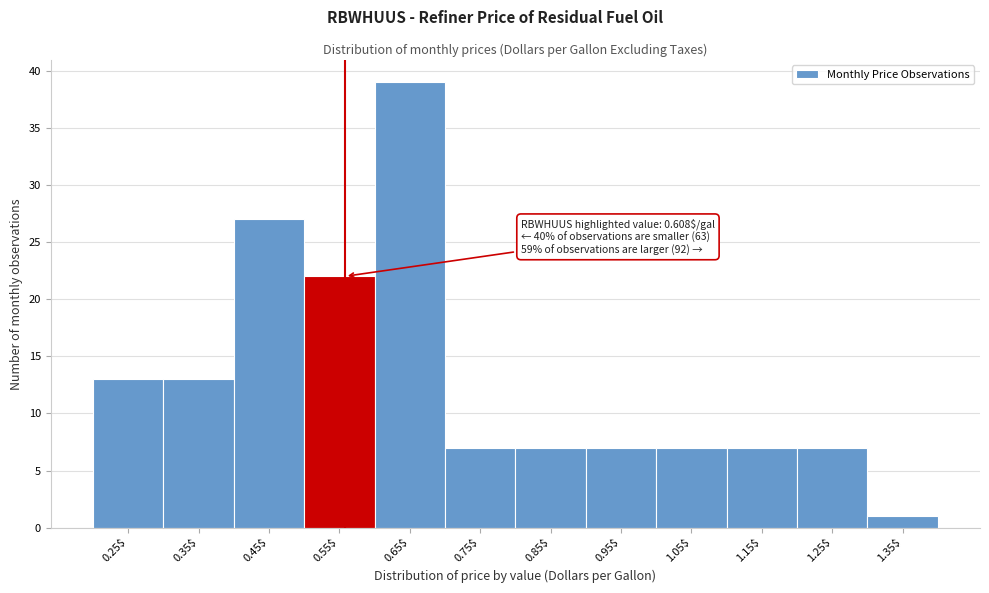

Reading right to left, extract all data points from this chart.

1	7	7	7	7	7	7	39	22	27	13	13